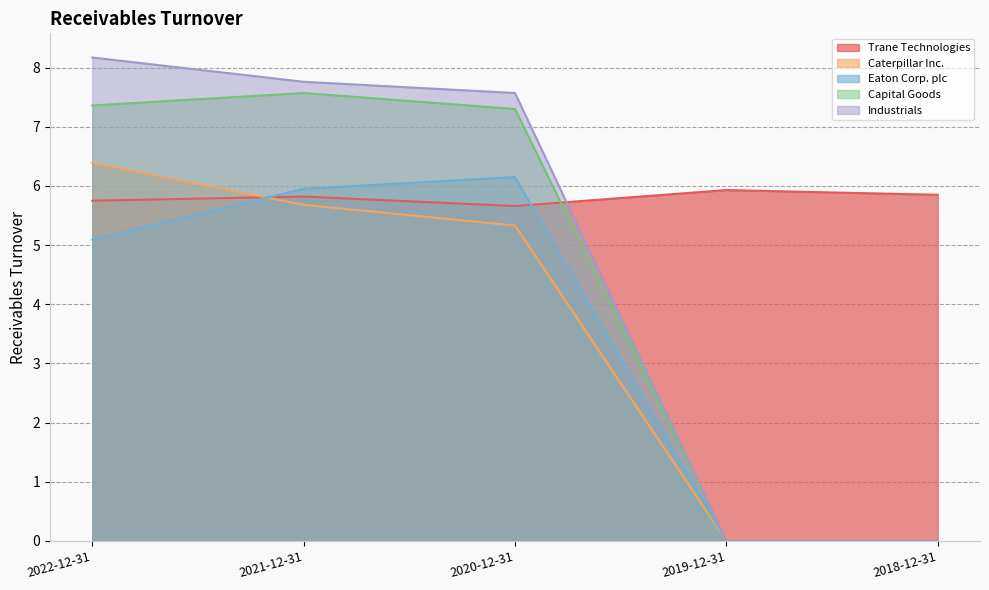

True or false: Industrials and Eaton Corp. plc cross at least once.

False